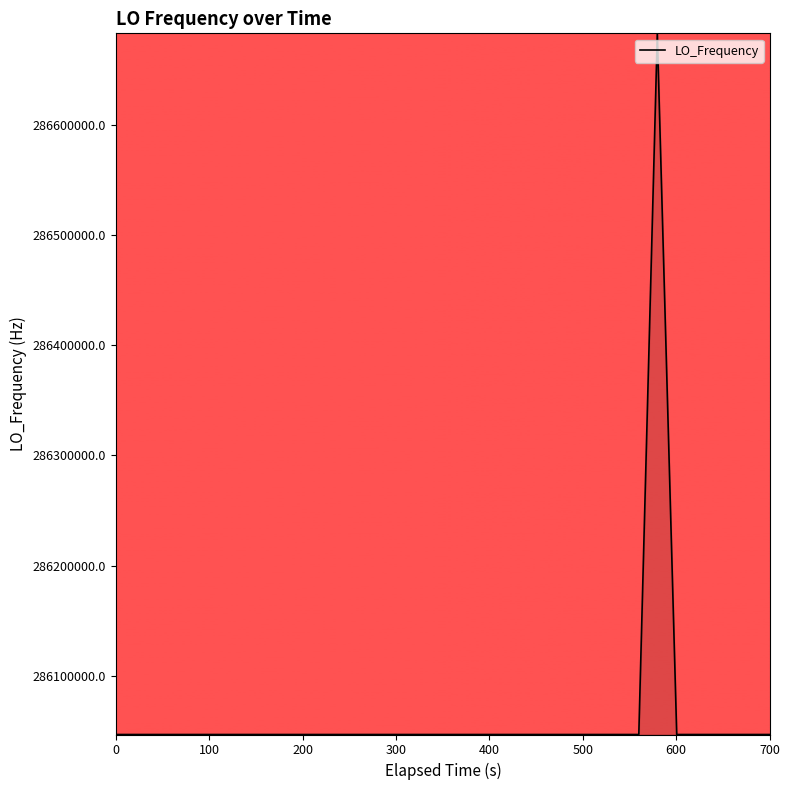

What is the maximum value shown in the chart?

286682708.3